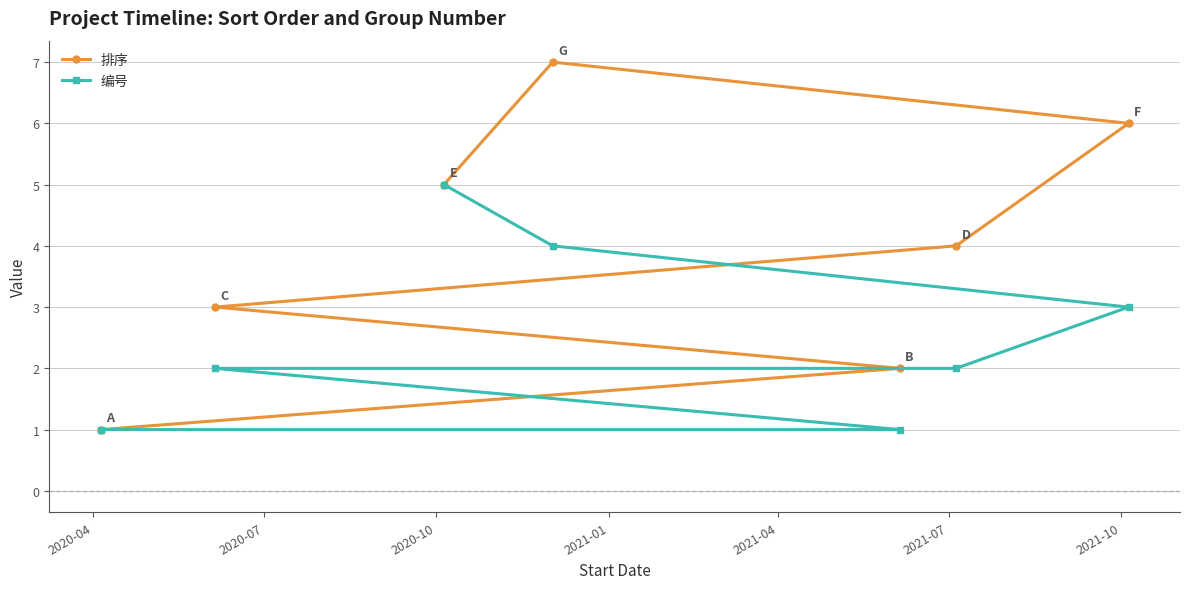

Which series has the largest total across all categories?

排序